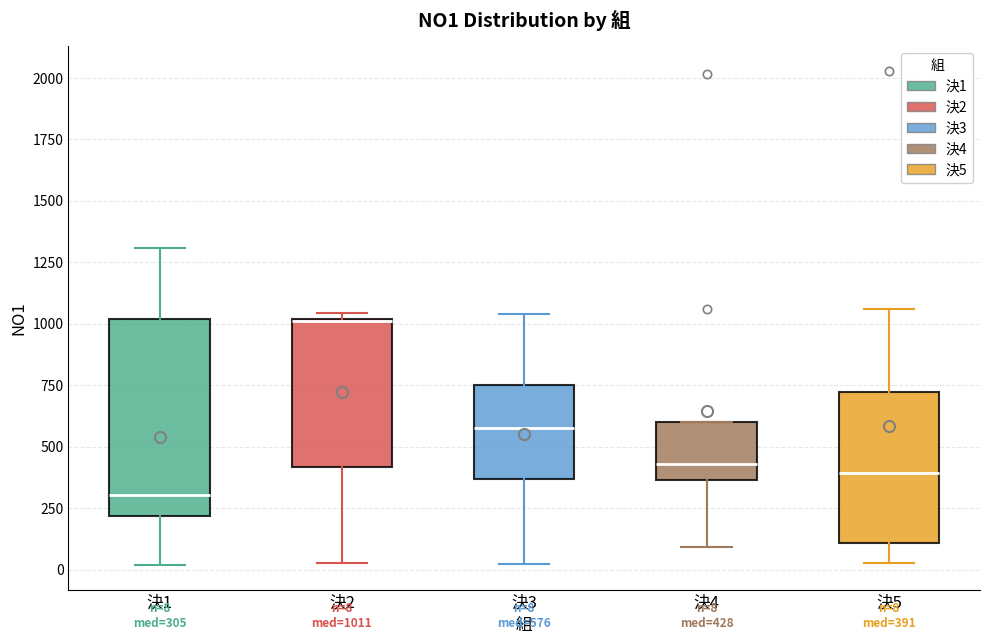

Comparing the boxes themselves (not the whiskers), which one is the tallest?

決1